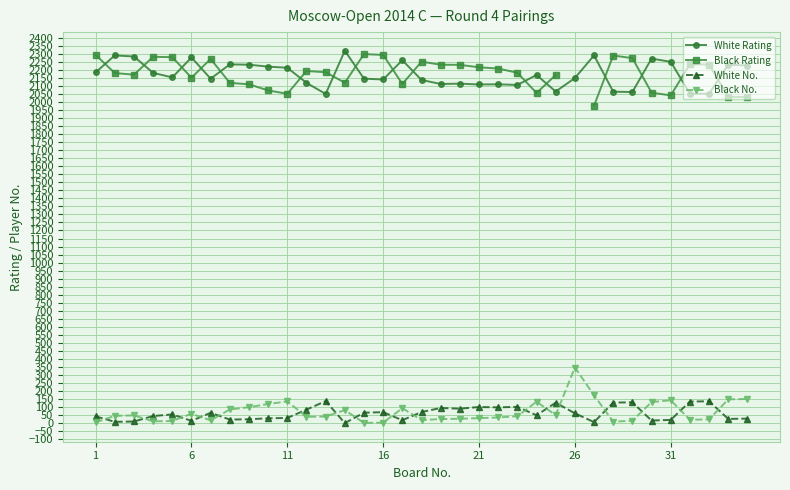

After their last crossing, which series has the higher values: White No. or Black No.?

Black No.